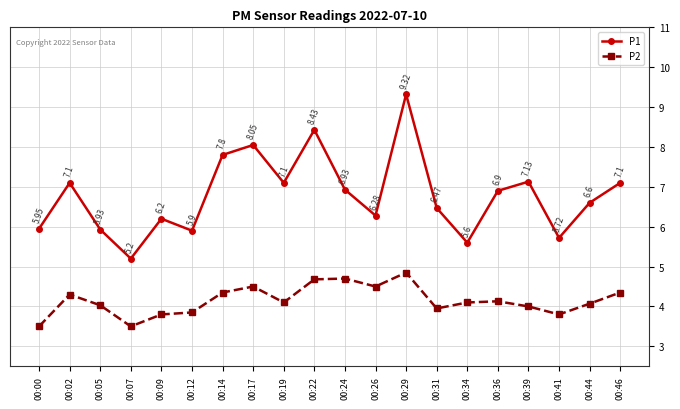

Where is the first local minimum for P2?

00:07